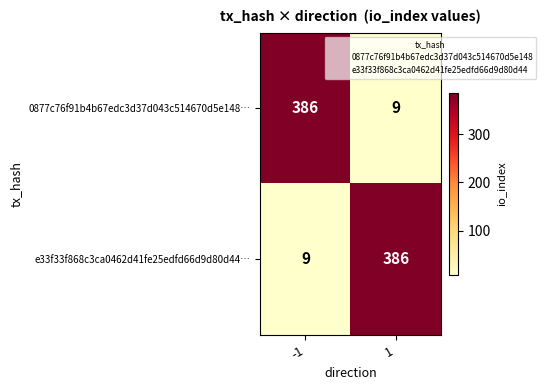

Is the value of 0877c76f91b4b67edc3d37d043c514670d5e148… at 1 greater than the value of e33f33f868c3ca0462d41fe25edfd66d9d80d44… at 1?

No